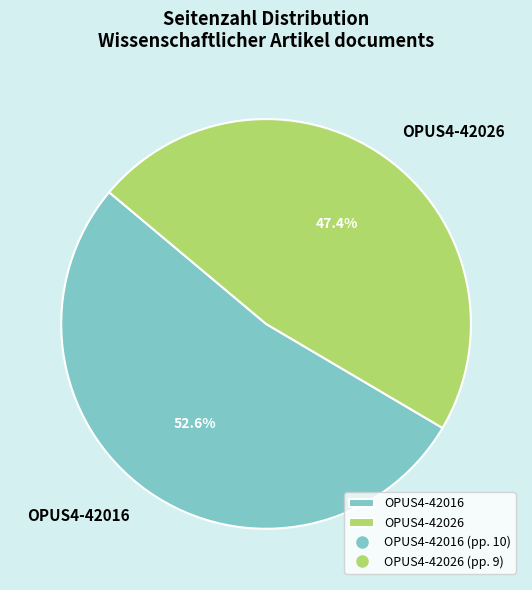

To the nearest percent, what portion does OPUS4-42016 represent?

53%